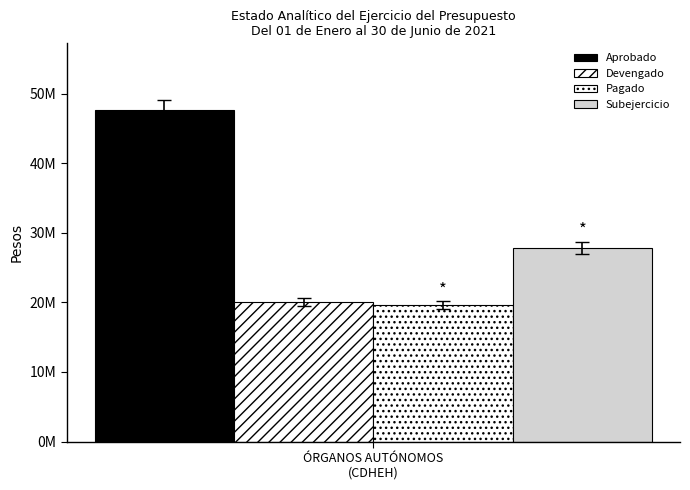

Does the chart contain stacked bars?

No